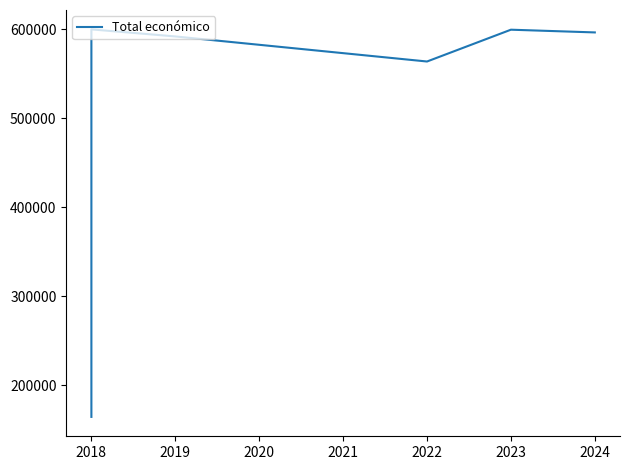

True or false: the data shows 330735 at 2022.

False